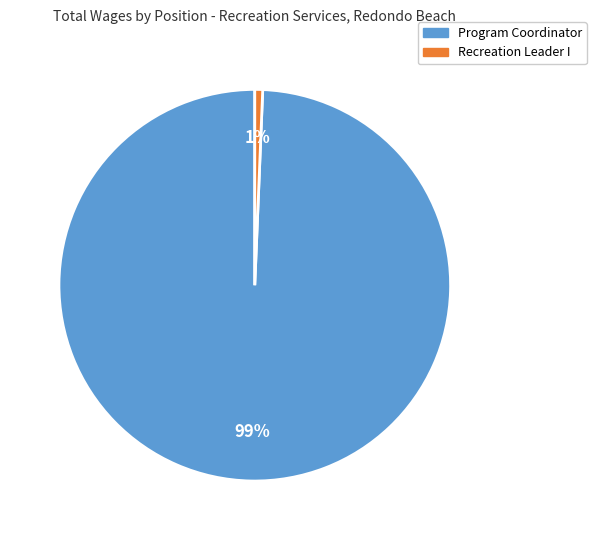

Is it true that Program Coordinator is 89% of the pie?

False